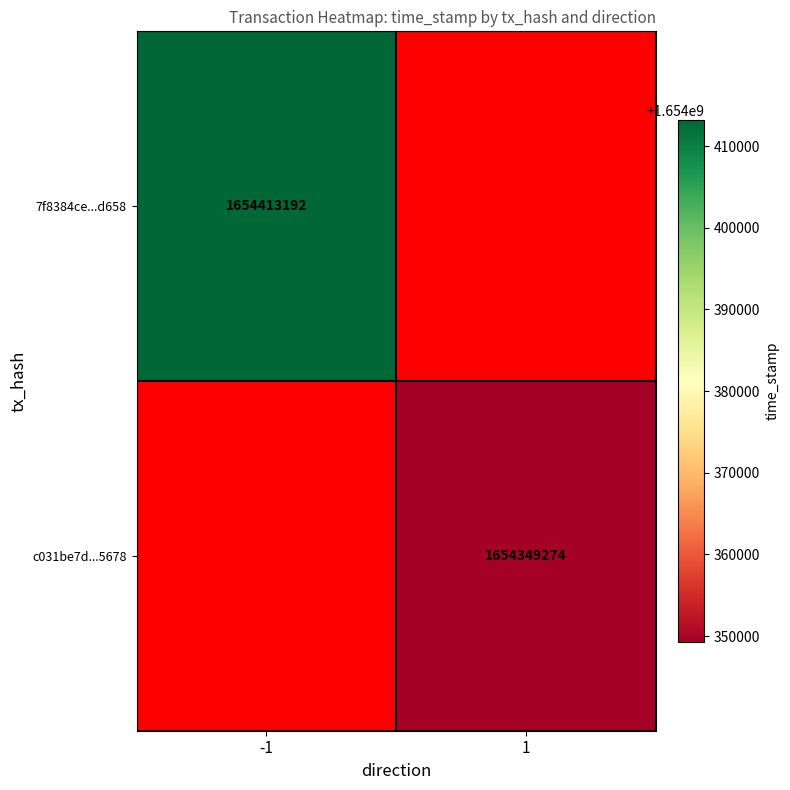

True or false: c031be7d...5678 has a value of 1654349274 at 1.

True